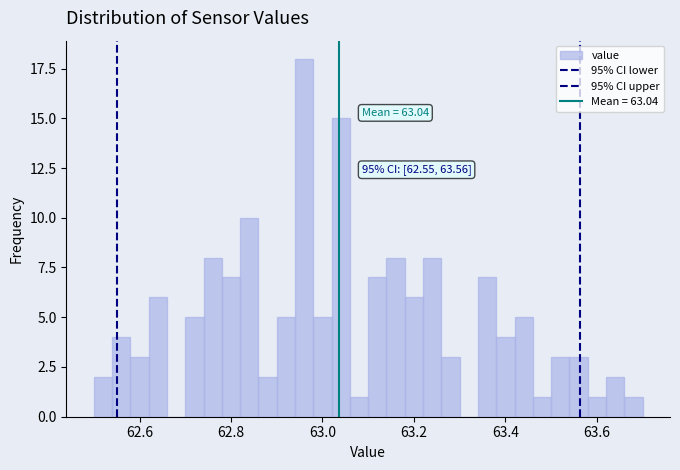

Around what value on the x-axis is the tallest bar? Give the approximate position of its centre, as read against the axis.

62.96